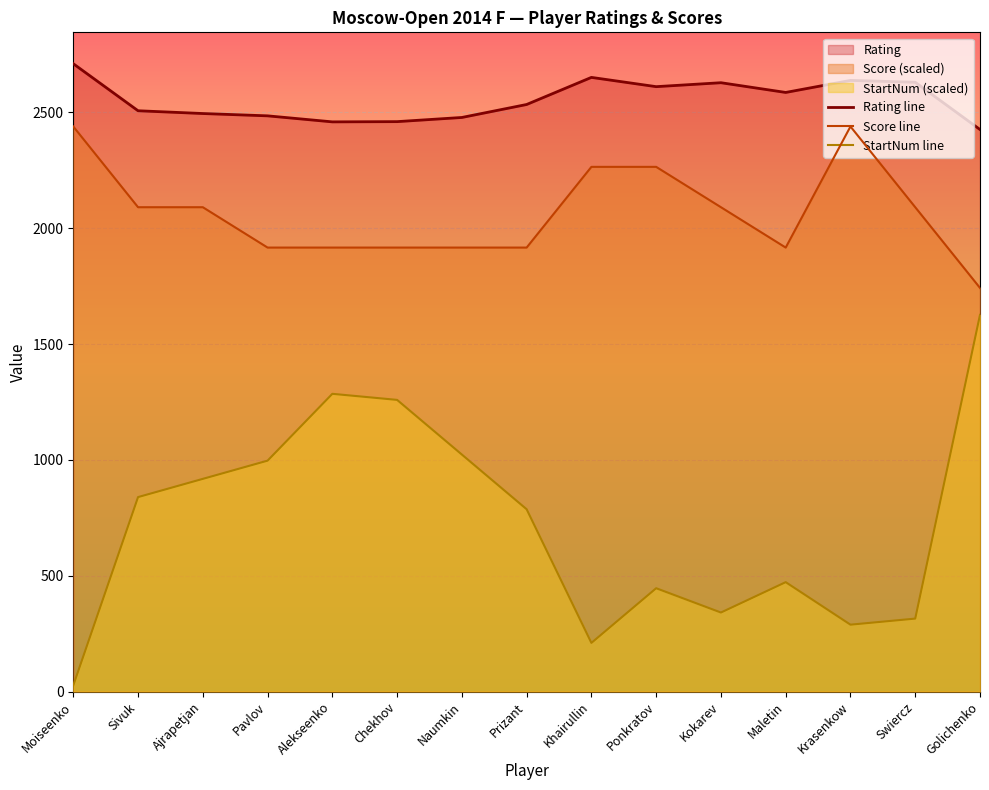

What is the label of the 4th point from the left?

Pavlov